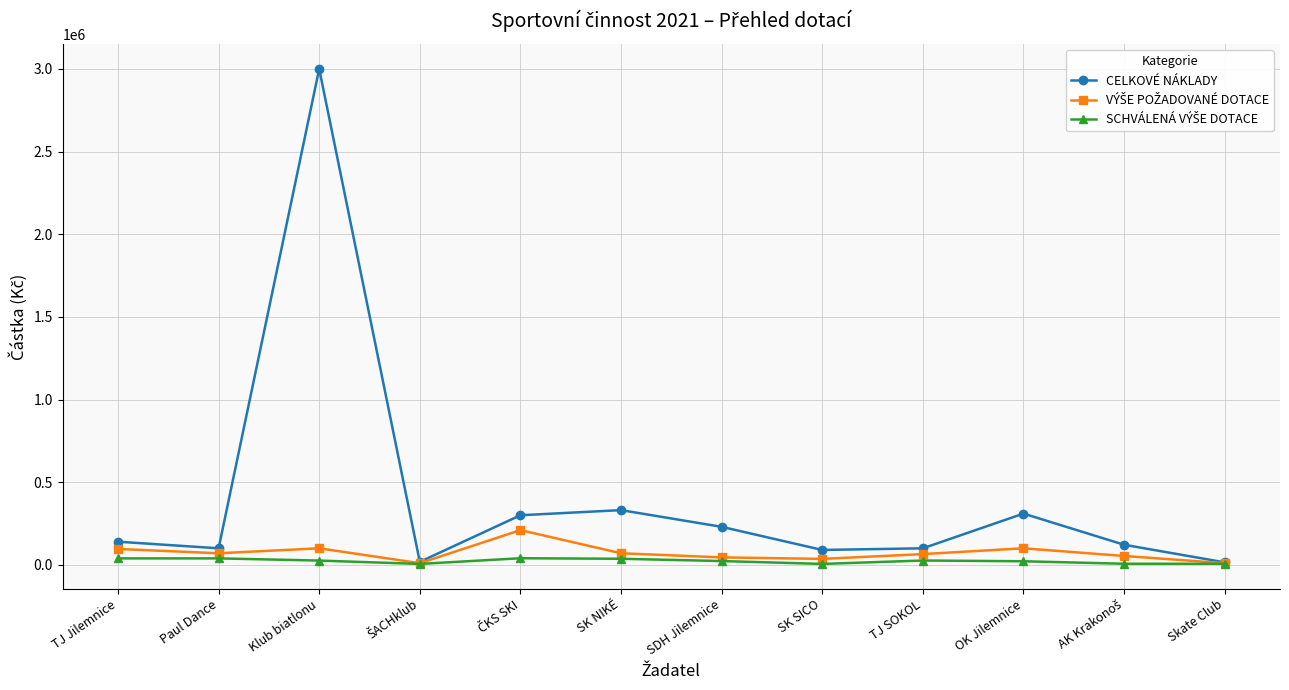

Which series has the largest range (max minus min)?

CELKOVÉ NÁKLADY